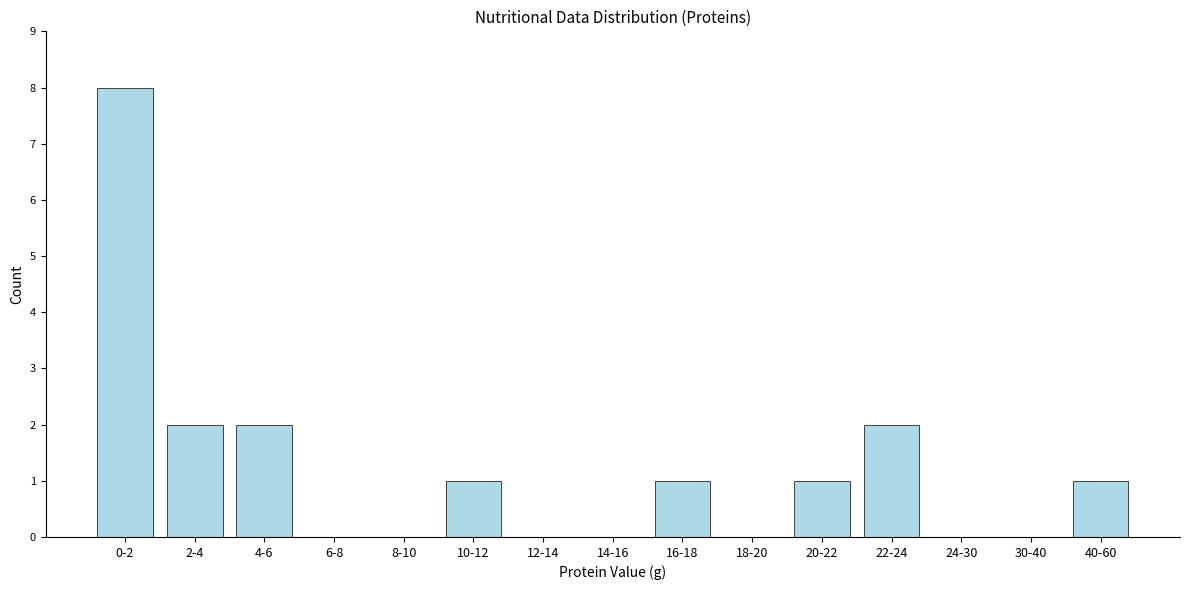

Reading right to left, what are all the values shown in this chart?

40-60=1	30-40=0	24-30=0	22-24=2	20-22=1	18-20=0	16-18=1	14-16=0	12-14=0	10-12=1	8-10=0	6-8=0	4-6=2	2-4=2	0-2=8